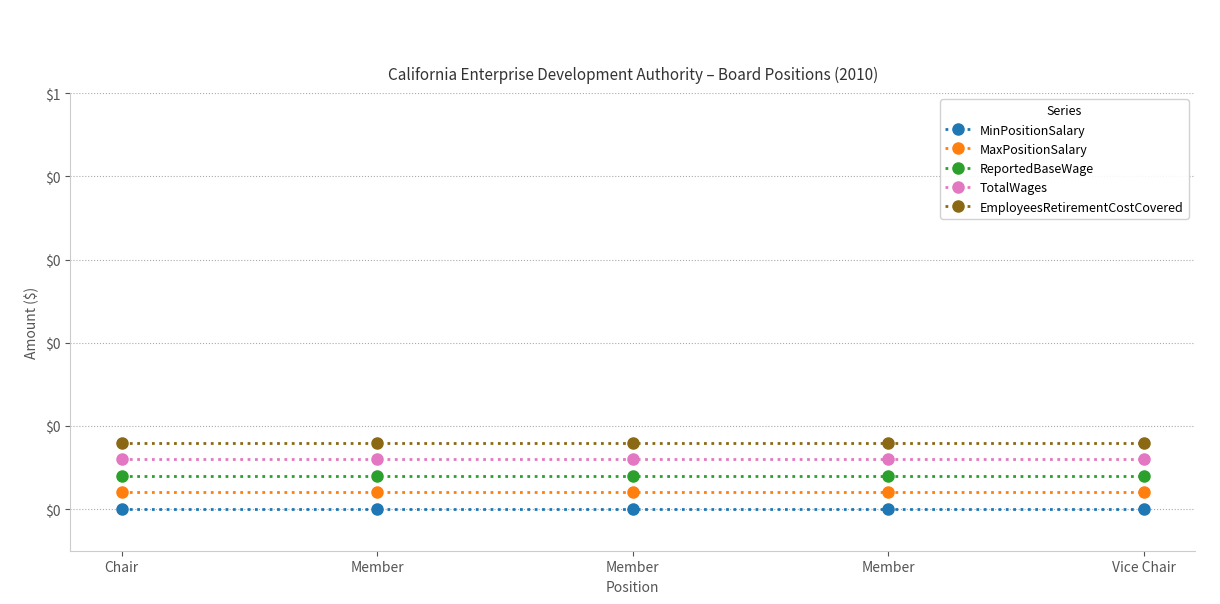

Which series has the largest total across all categories?

EmployeesRetirementCostCovered